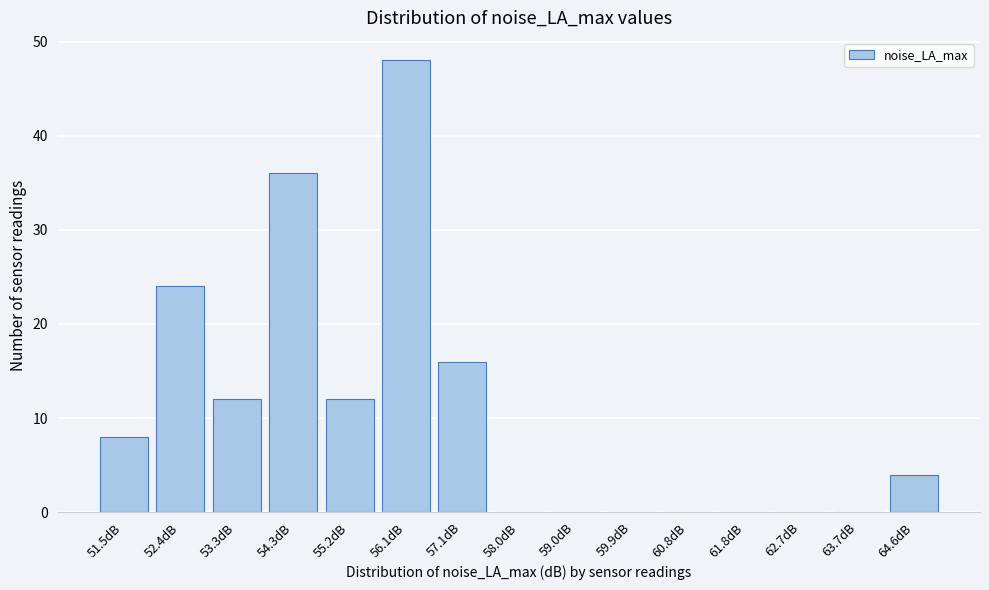

Reading right to left, what are all the values shown in this chart?

64.6dB=4	63.7dB=0	62.7dB=0	61.8dB=0	60.8dB=0	59.9dB=0	59.0dB=0	58.0dB=0	57.1dB=16	56.1dB=48	55.2dB=12	54.3dB=36	53.3dB=12	52.4dB=24	51.5dB=8